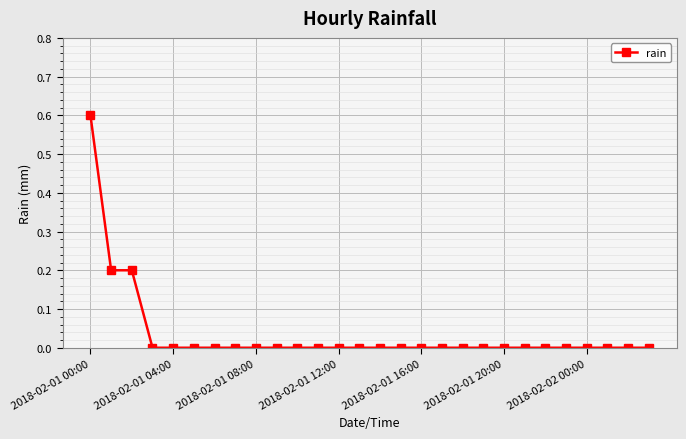

What is the sum of all values?

1.0